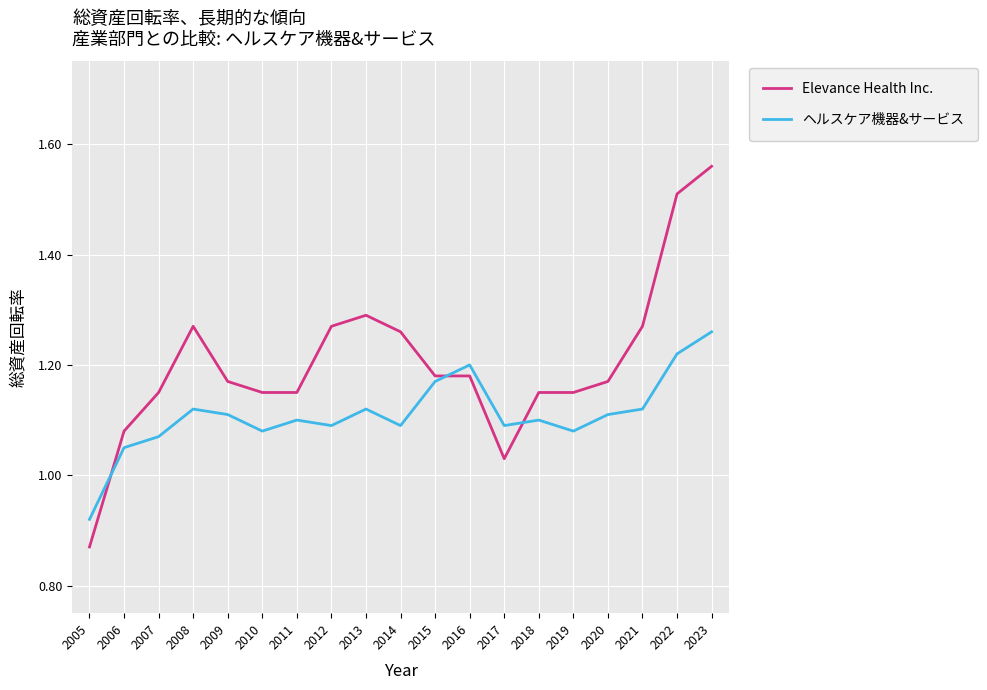

How many intersections are there between ヘルスケア機器&サービス and Elevance Health Inc.?

3